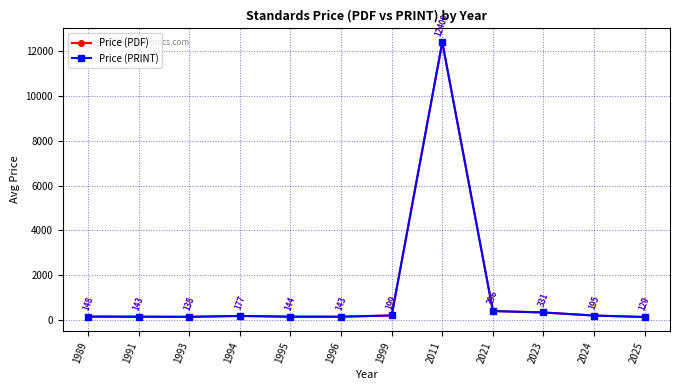

Is this an area chart (filled region under the line)?

No